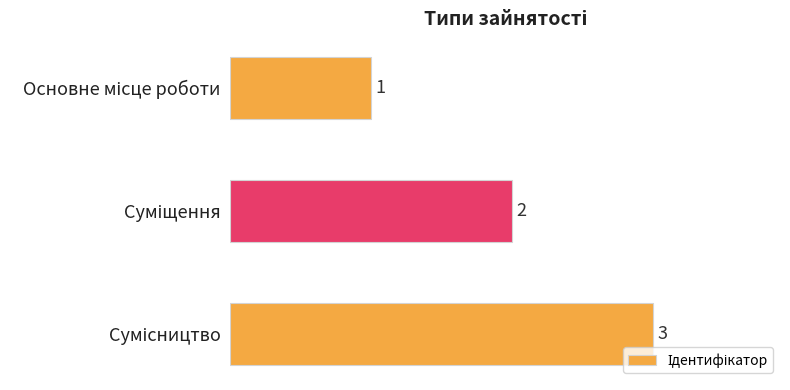

What is the sum of all values?

6